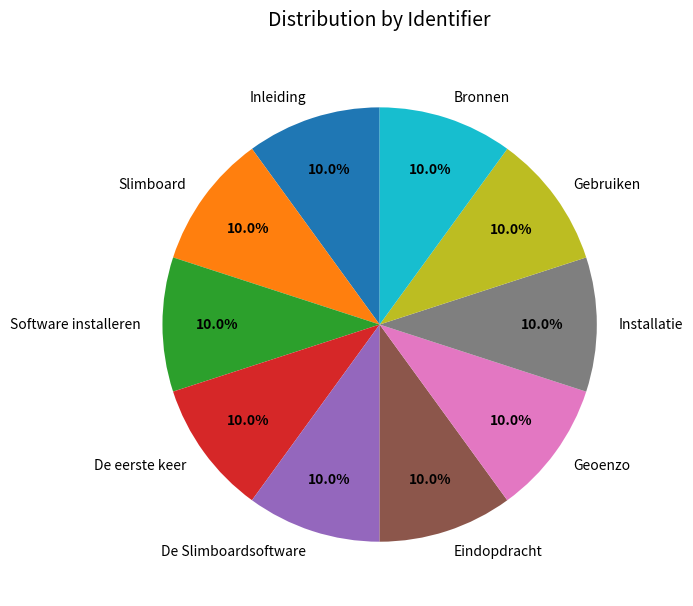

Does Slimboard account for over 50% of the chart?

No